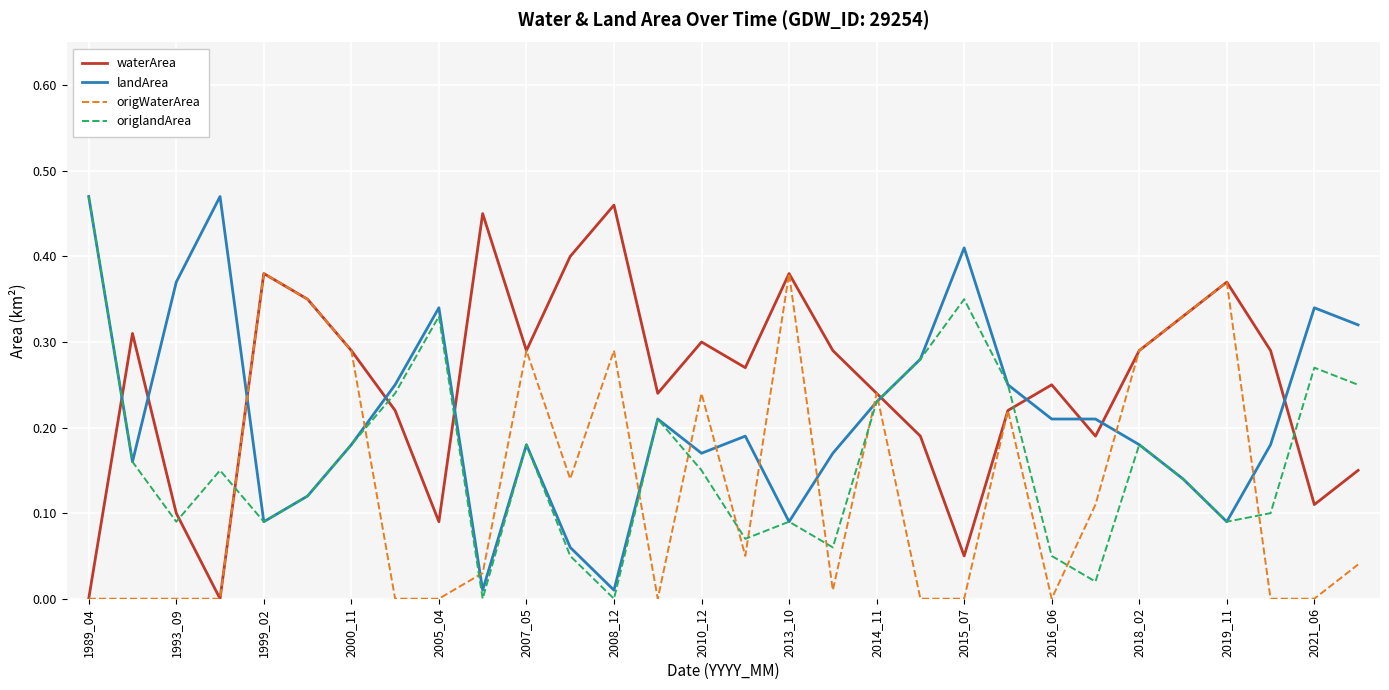

True or false: landArea and waterArea intersect in this chart.

True